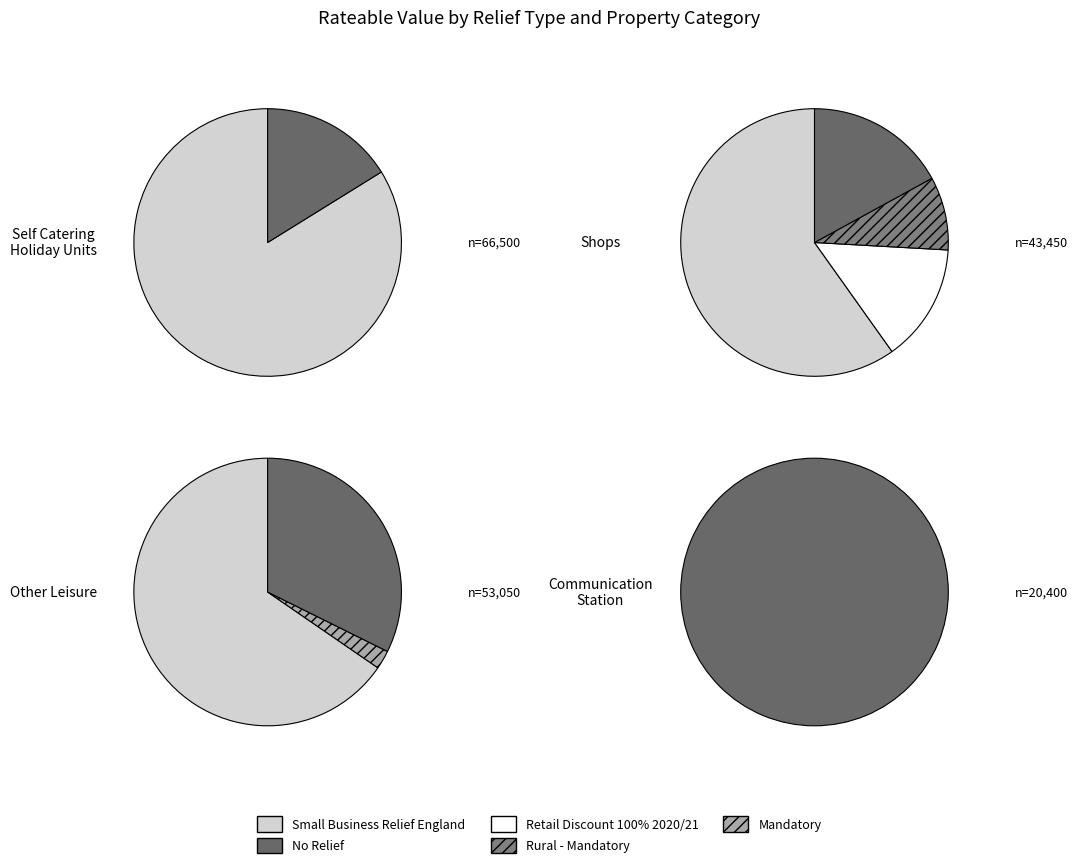

What percentage is the Small Business Relief England slice, to the nearest percent?

58%